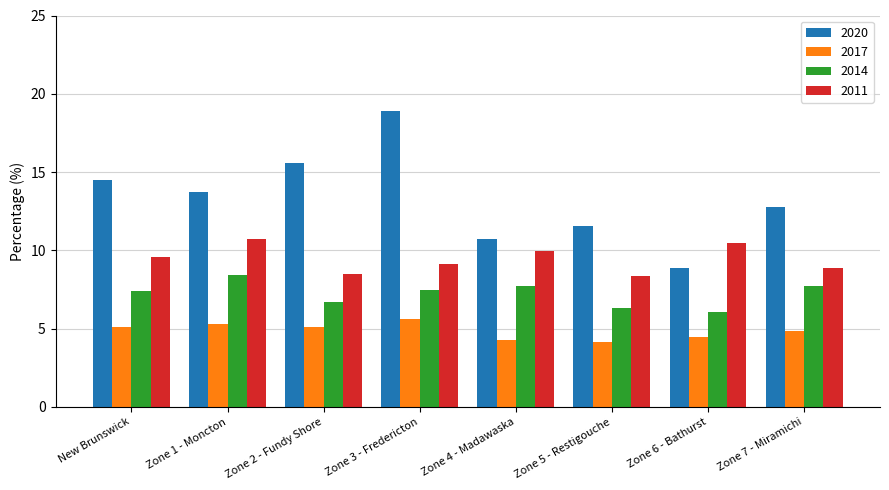

What are all the series names shown in the legend?

2020, 2017, 2014, 2011